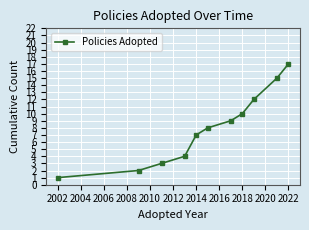

What is the difference between the second highest and second lowest values?

13